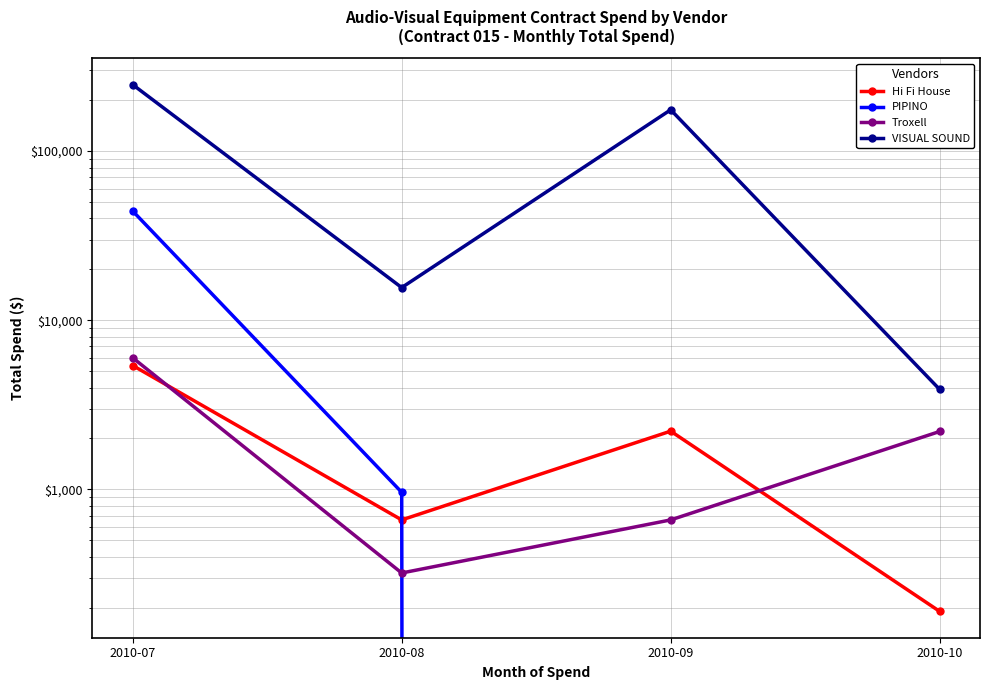

True or false: PIPINO has a value of 1329.0 at 2010-08.

False